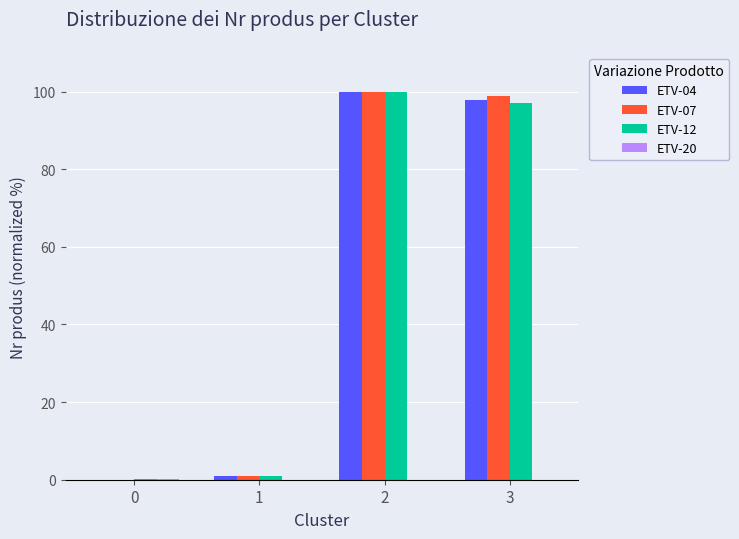

The ETV-04 series shows 97.9 at 3. True or false?

True